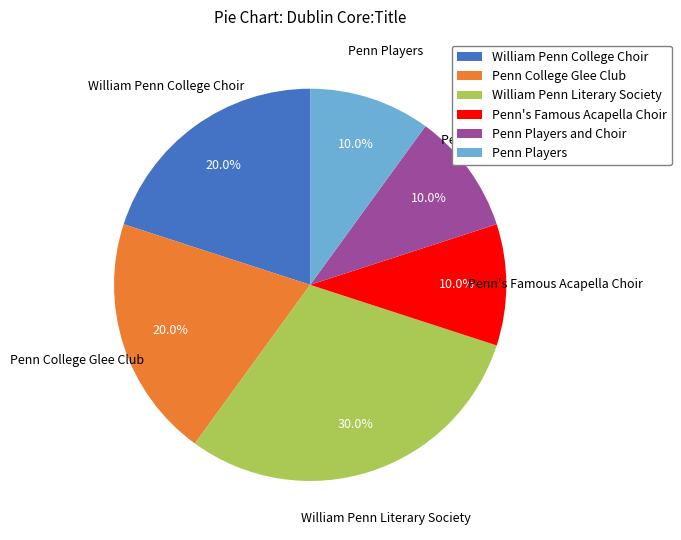

What is the ratio of the value at Penn Players and Choir to the value at William Penn College Choir?

0.5